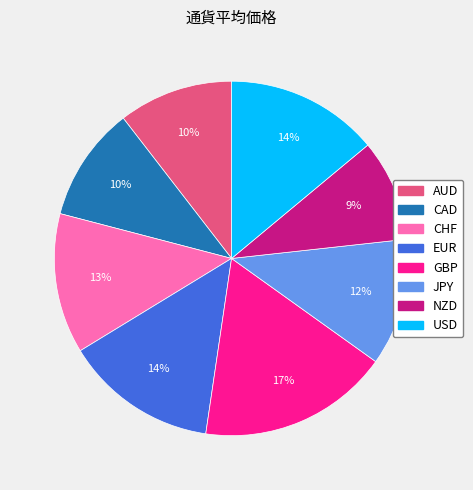

Which slice is the smallest?

NZD